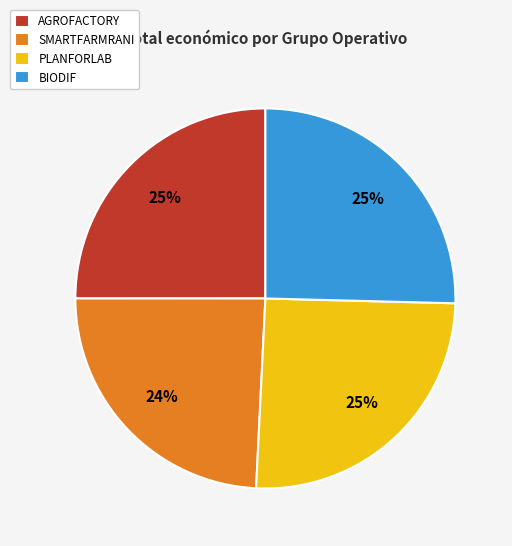

Is there any slice that represents more than half of the pie?

No